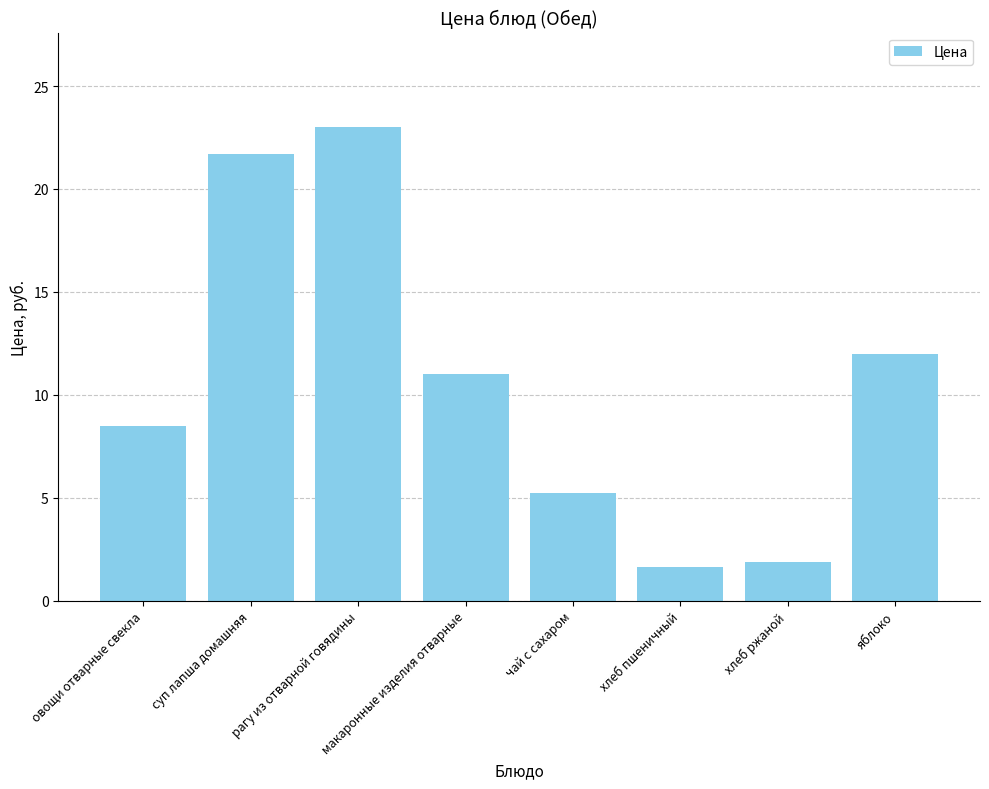

At which label does the data first exceed 11?

суп лапша домашняя